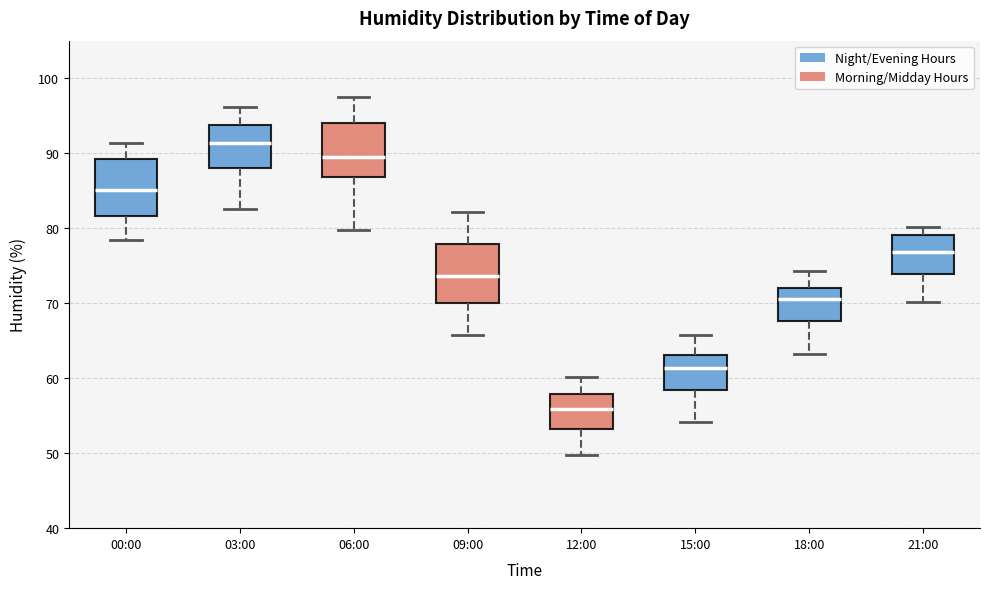

Where is the upper edge of the box for 00:00 on the y-axis? The values are not printed on the chart, so give them approximately, as read against the axis.

89